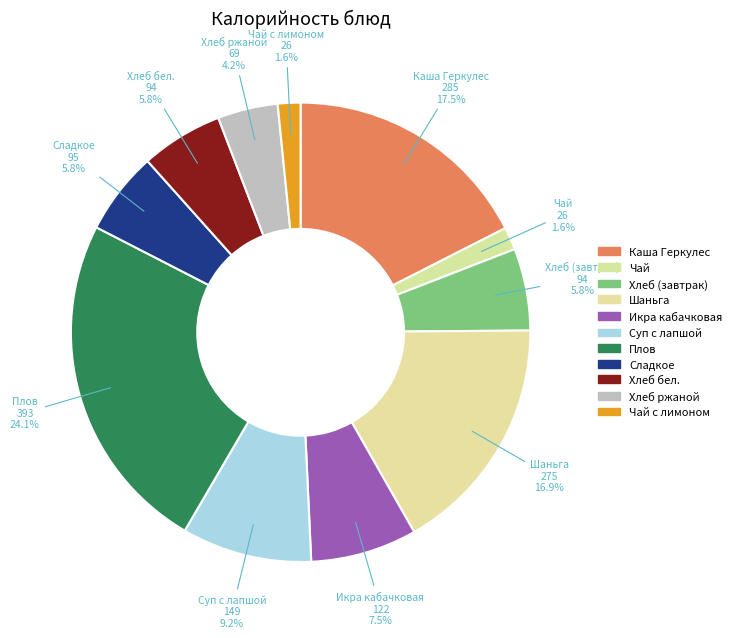

How many segments does this pie chart have?

11